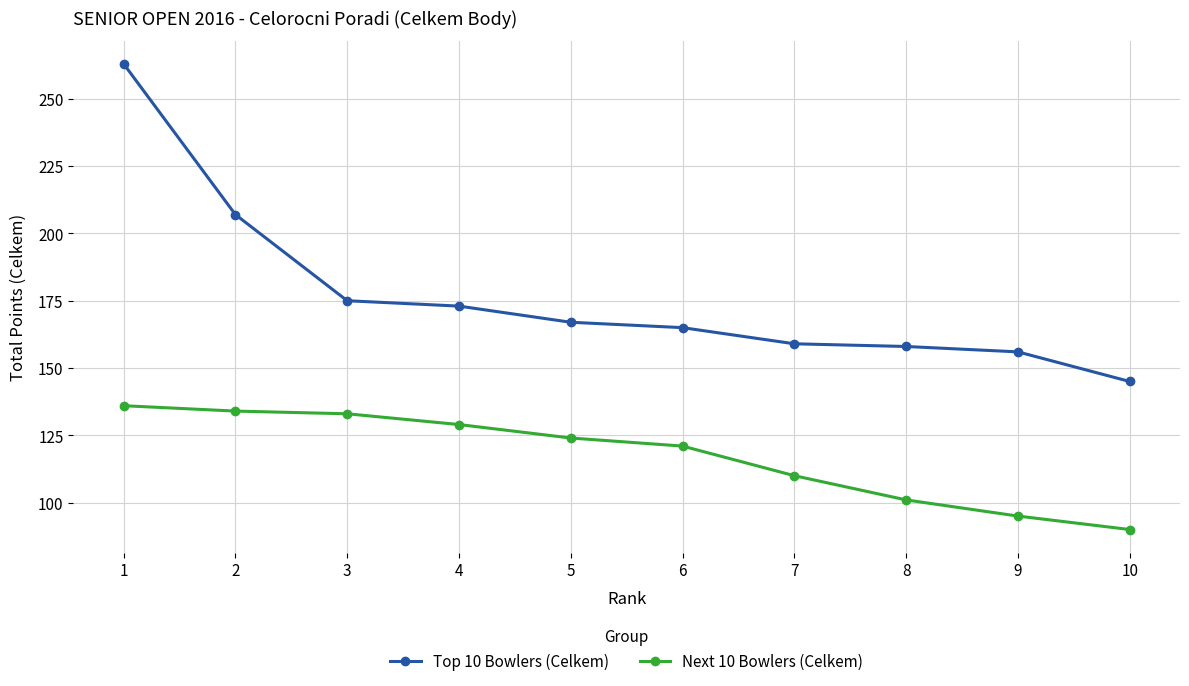

What is the difference between the Next 10 Bowlers (Celkem) values at 10 and 4?

39